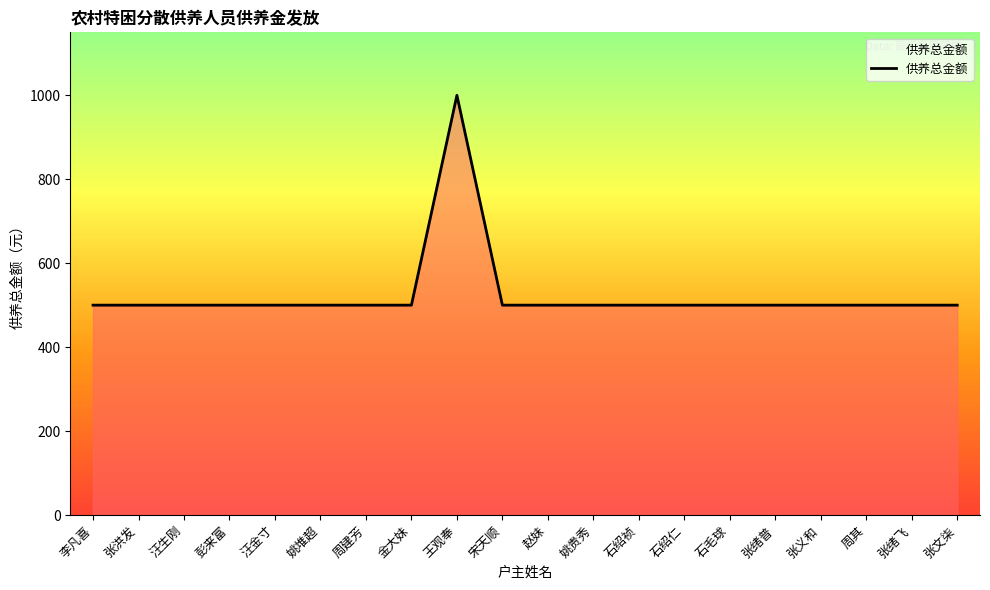

What is the difference between the maximum and minimum values?

500